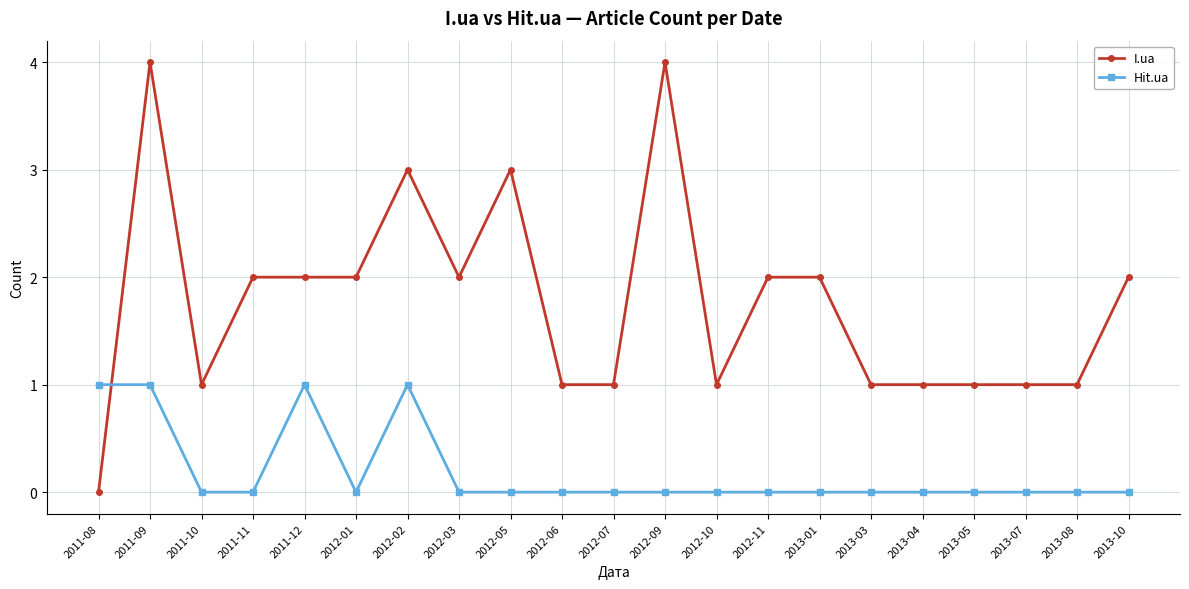

What is the maximum value for Hit.ua?

1